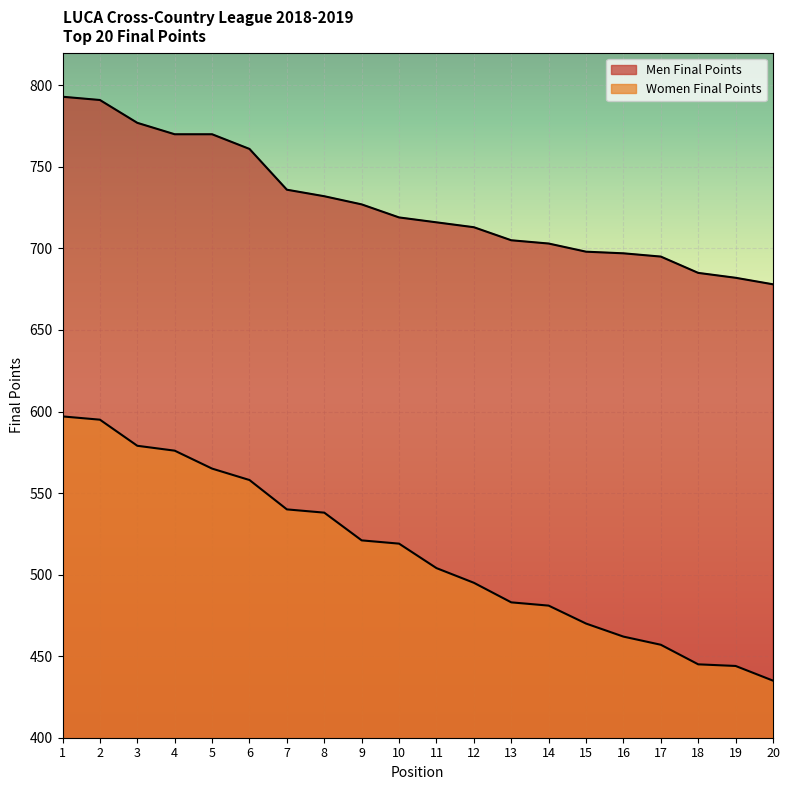

What is the difference between the Women Final Points values at 11 and 19?

60